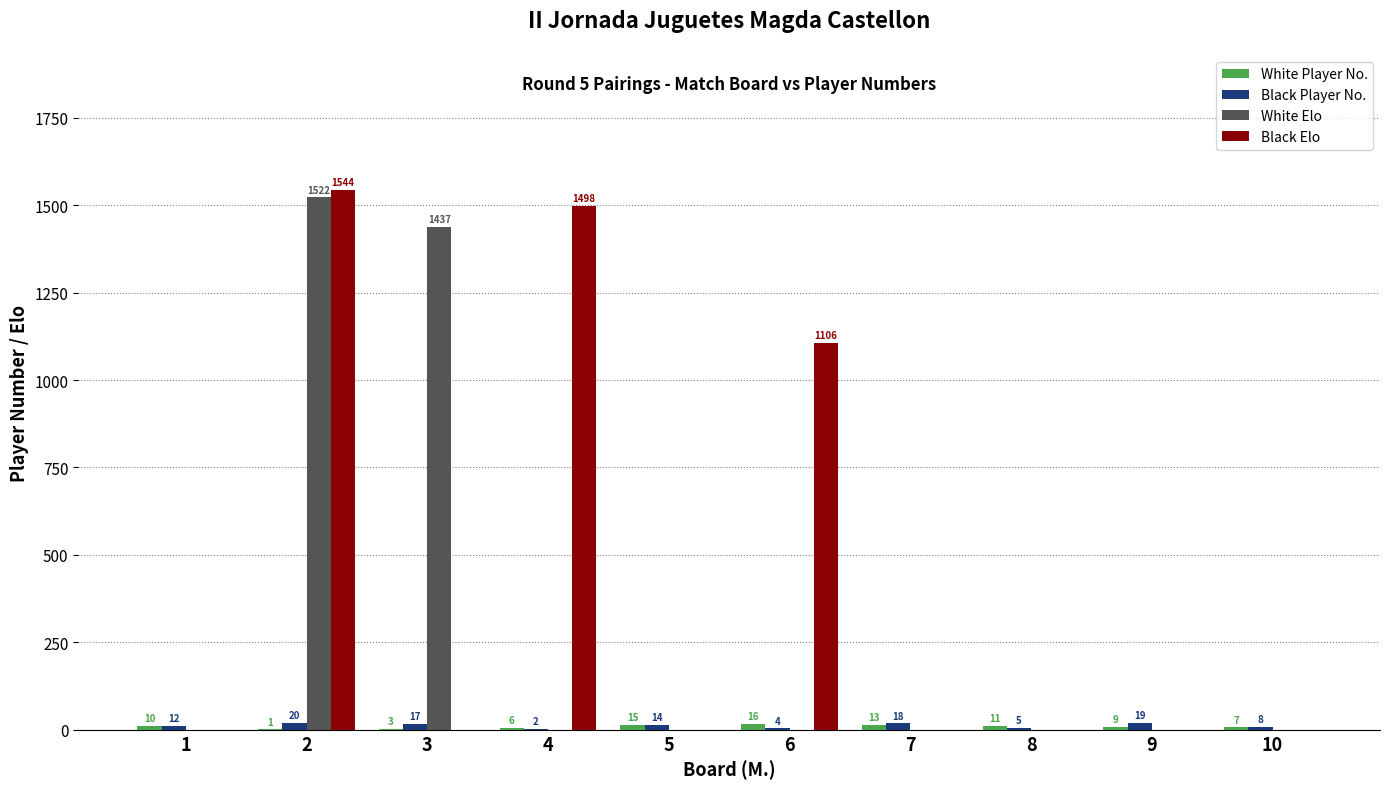

Which series has the largest total across all categories?

Black Elo